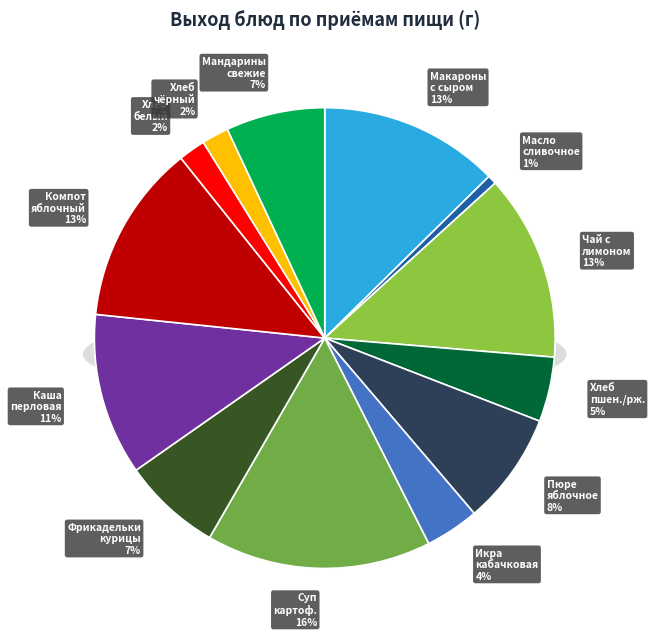

Combined, do Фрикадельки из филе курицы в соусе and Масло сливочное порционное account for over 50%?

No